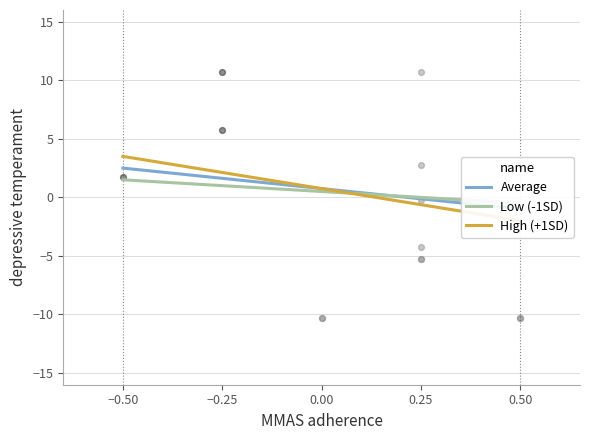

Is the value of Average at −0.25 greater than the value of High (+1SD) at −0.50?

No